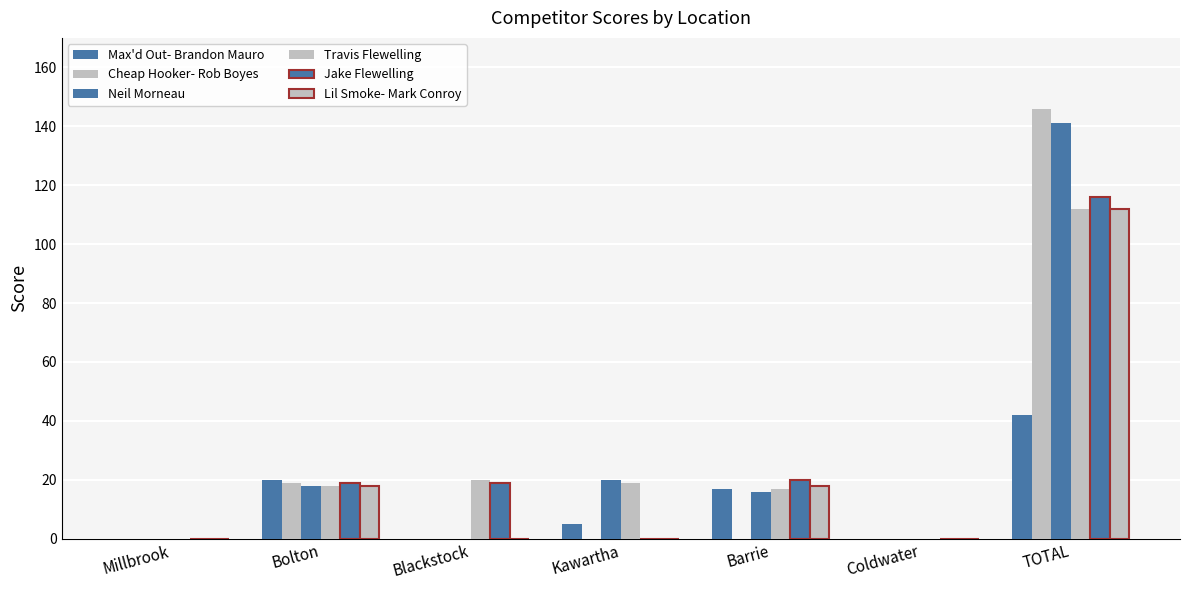

How many data points does each series have?

7